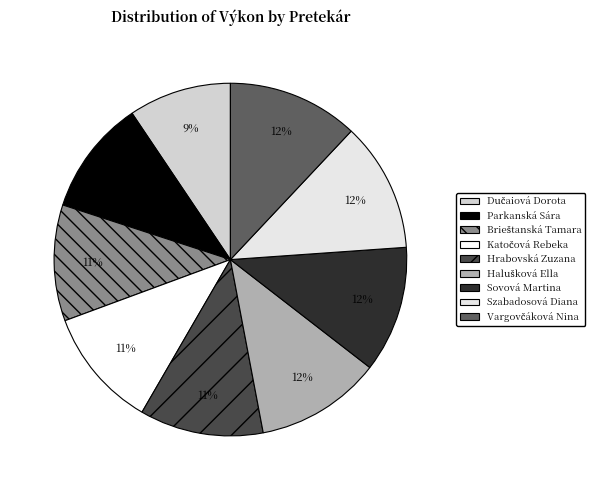

What is the change in value from Dučaiová Dorota to Szabadosová Diana?

+4.1